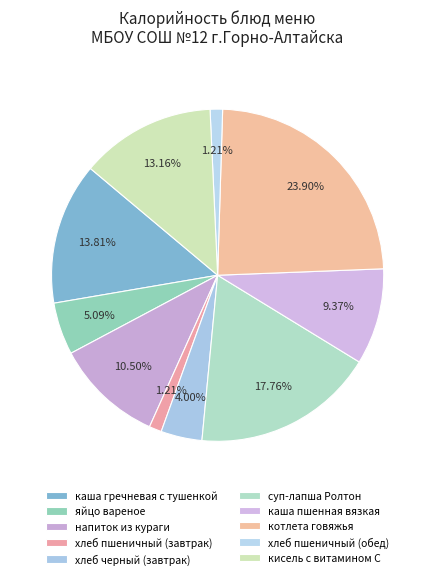

Between каша гречневая с тушенкой and котлета говяжья, which is larger?

котлета говяжья